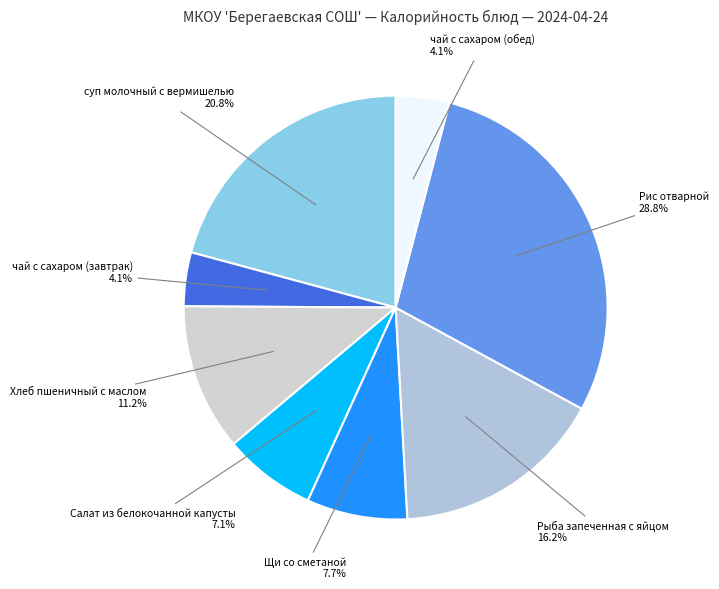

Which category has the biggest portion of the pie?

Рис отварной